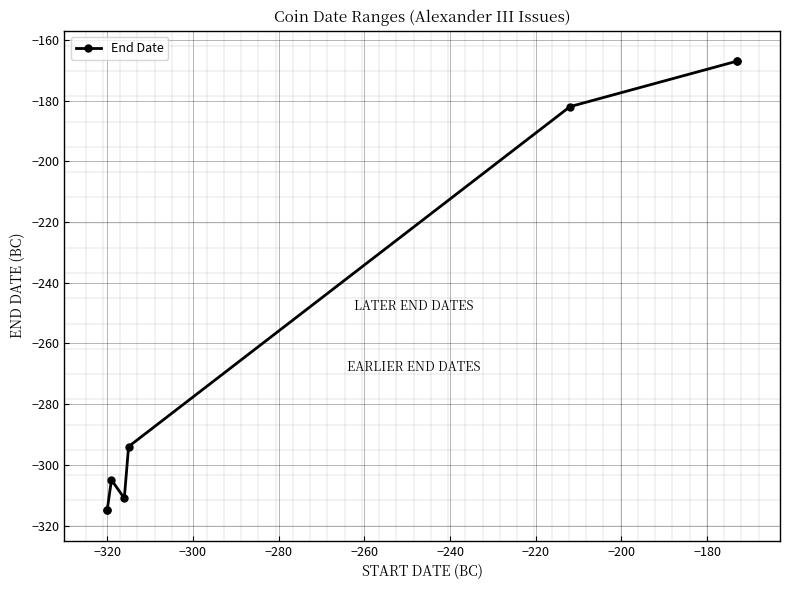

What is the average value?

-257